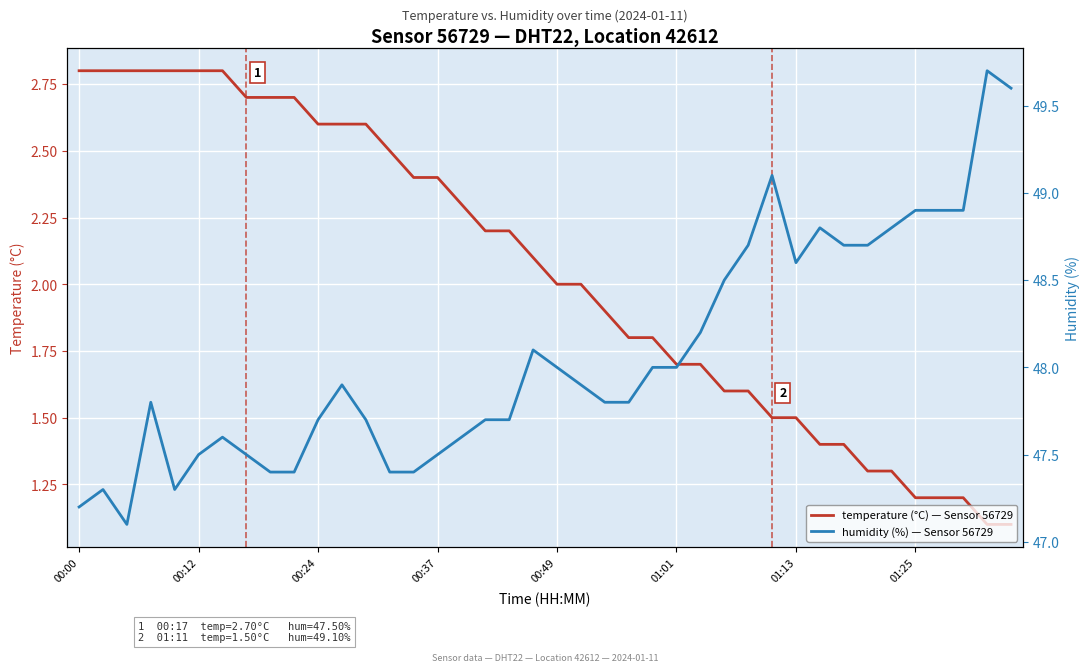

Read the temperature (°C) value at 00:12.

2.8